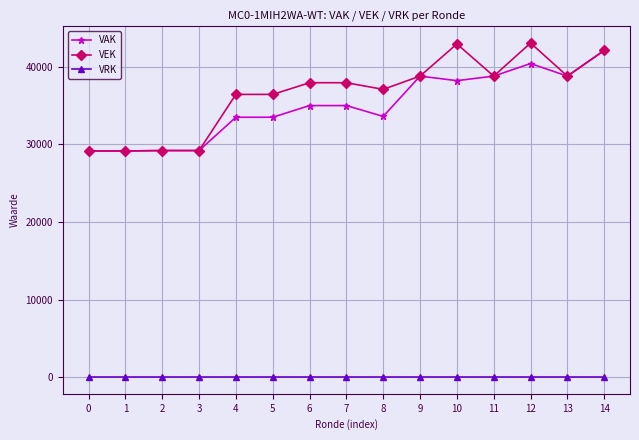

Which series has the largest total across all categories?

VEK